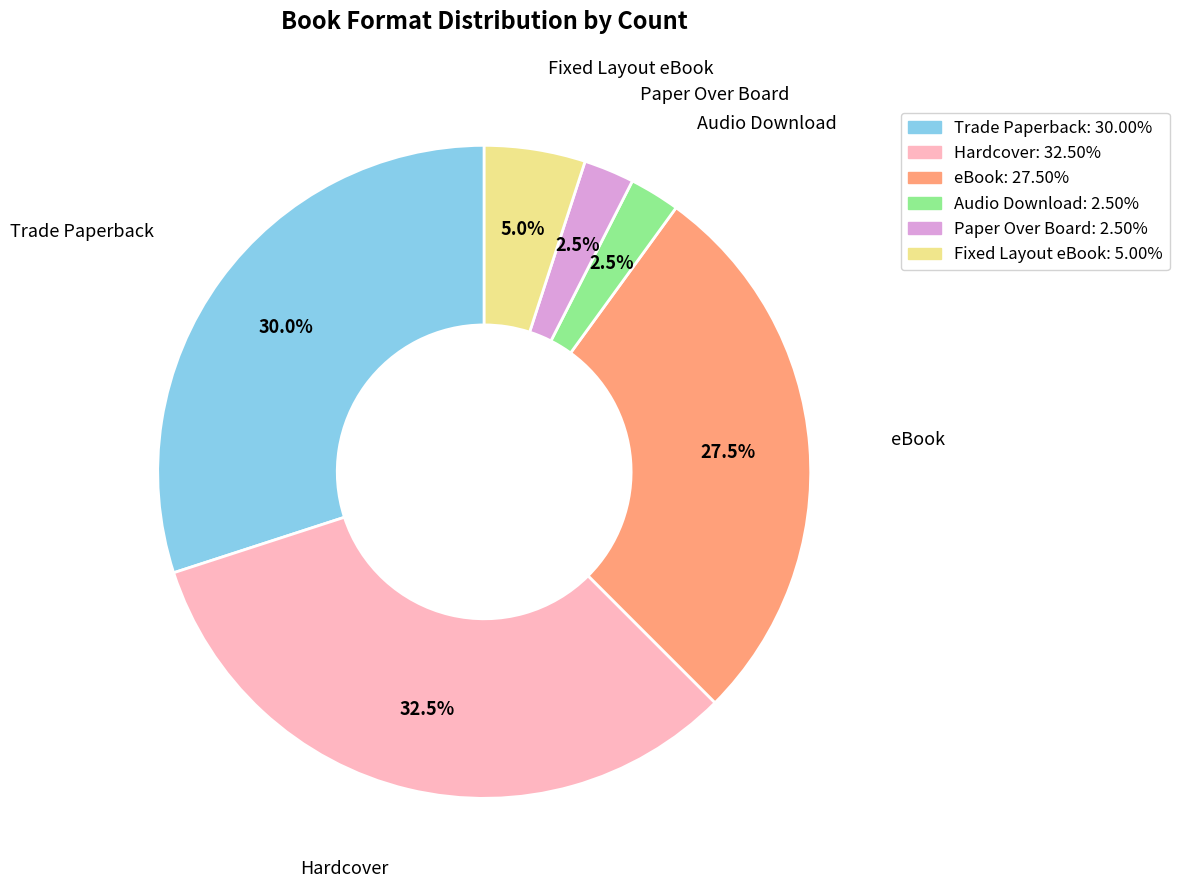

How many slices are in this pie chart?

6